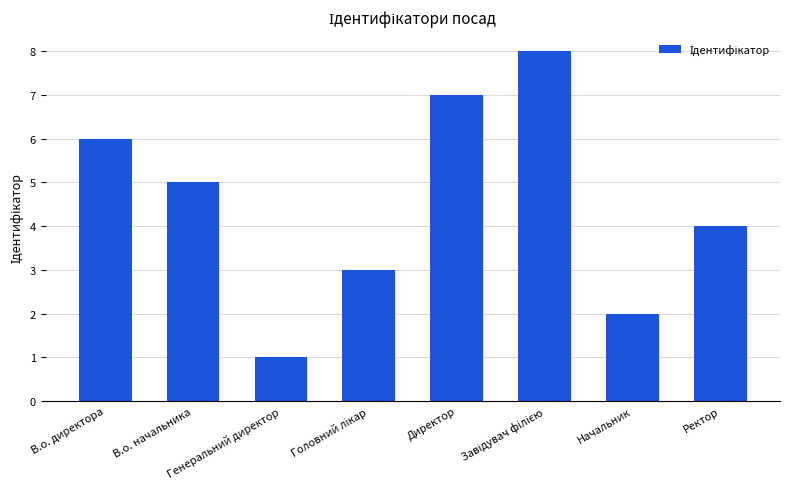

What is the sum of all values?

36